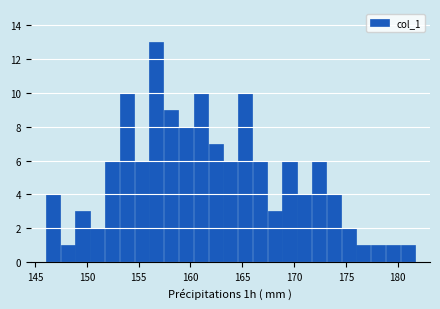

Around what value on the x-axis is the tallest bar? Give the approximate position of its centre, as read against the axis.

156.5